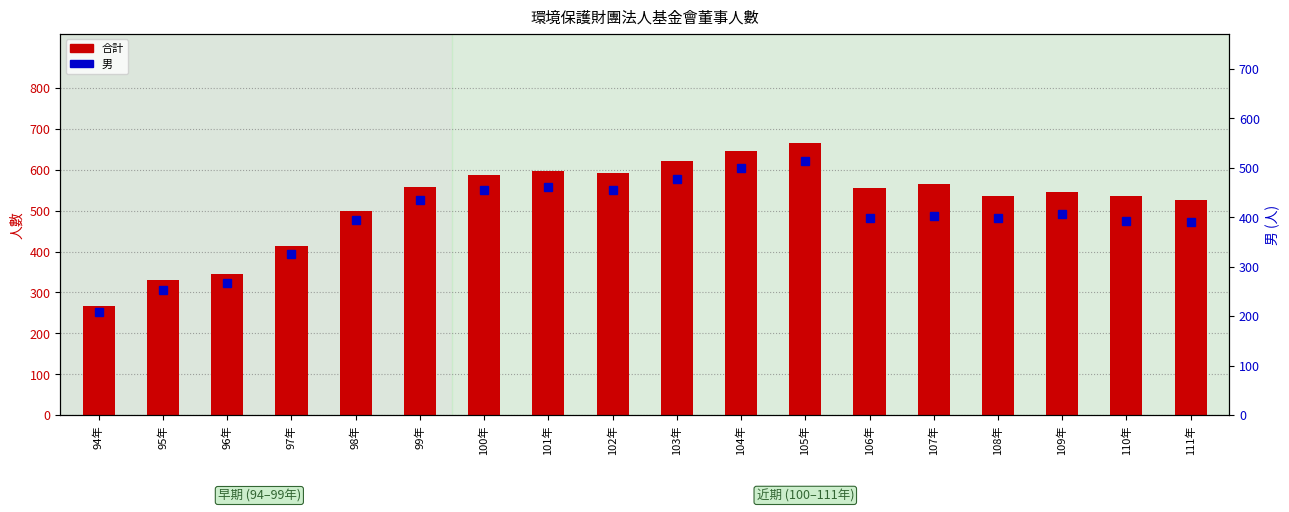

At which label does 男 first exceed 403?

99年